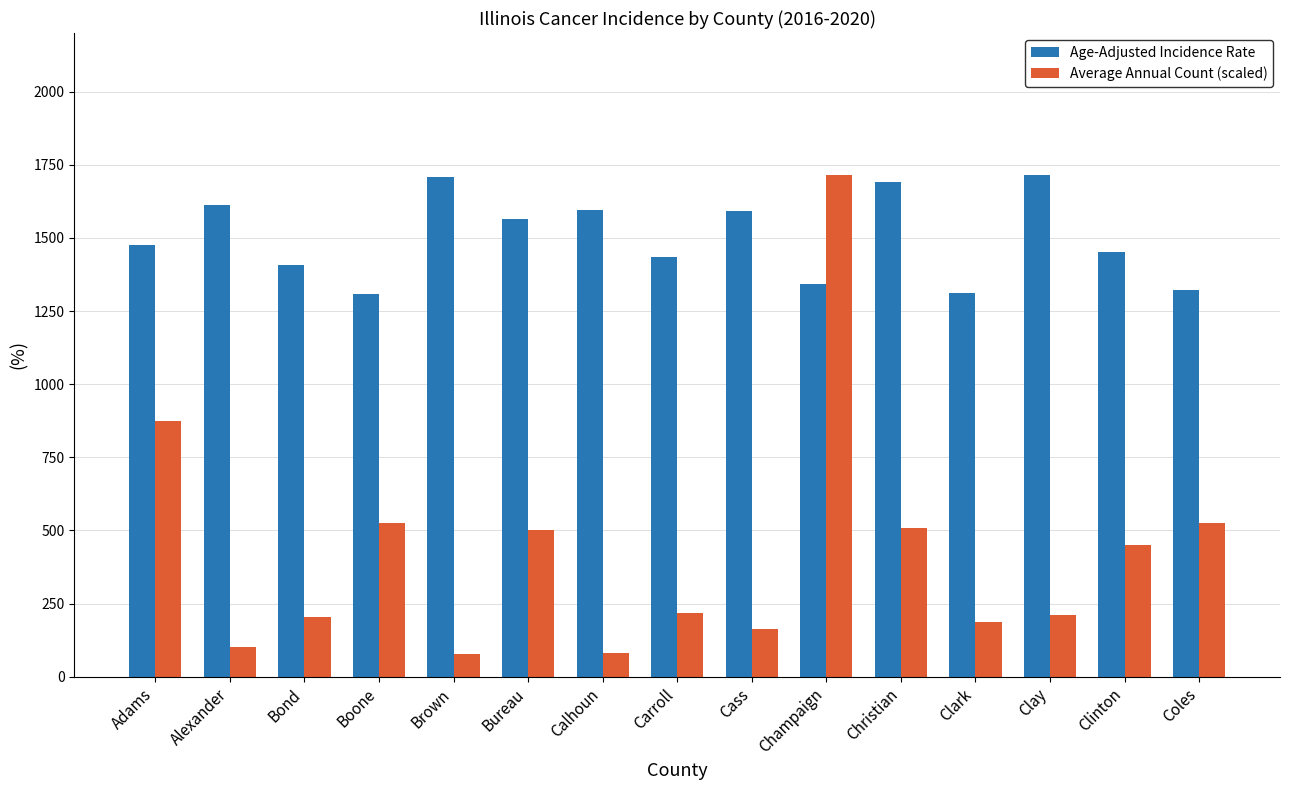

How many values in the Age-Adjusted Incidence Rate series exceed 1474?

8